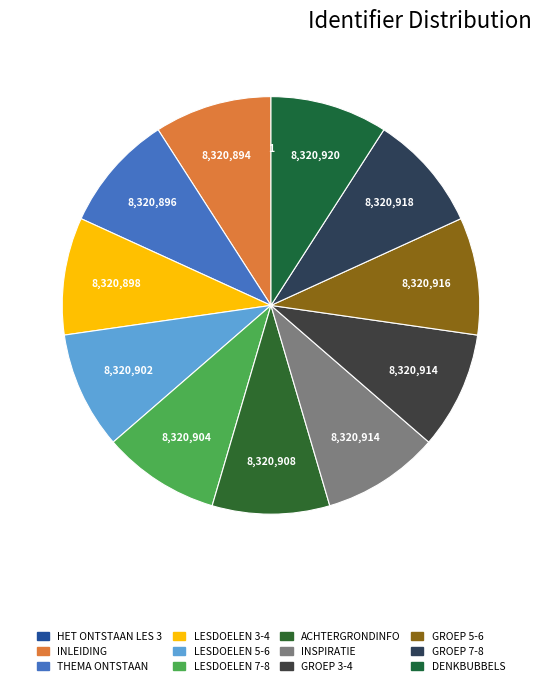

How many slices are in this pie chart?

12